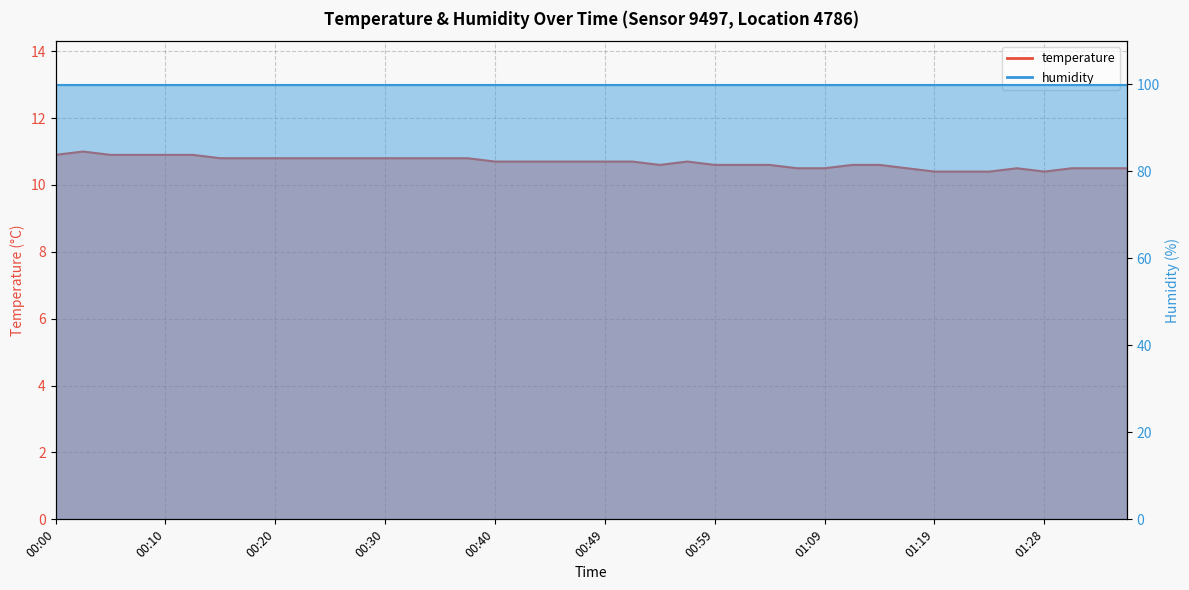

What is the ratio of the value at 01:06 to the value at 01:11?

1.0